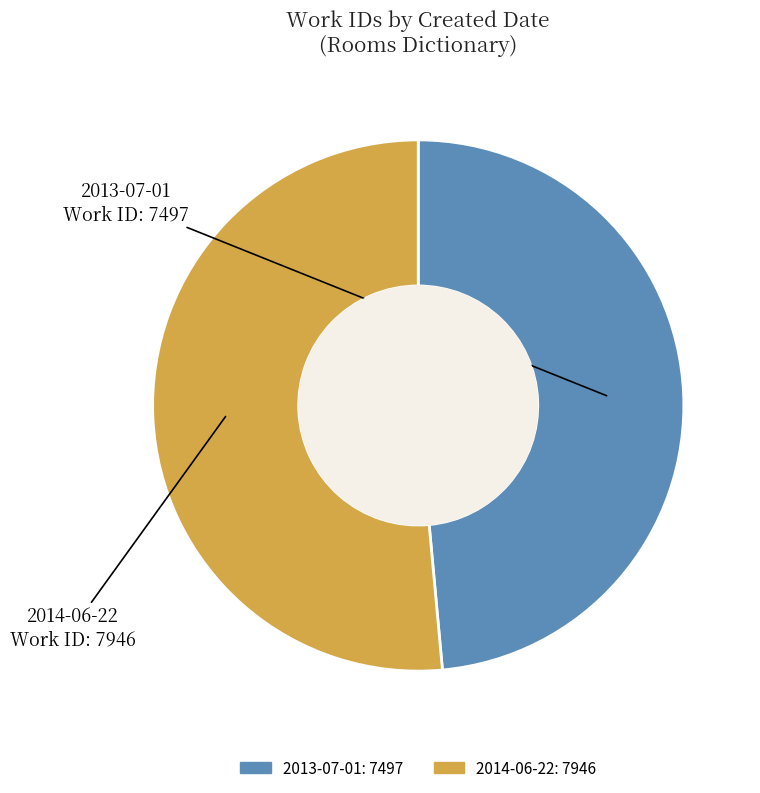

Is the sum of 2014-06-22 and 2013-07-01 greater than half?

Yes